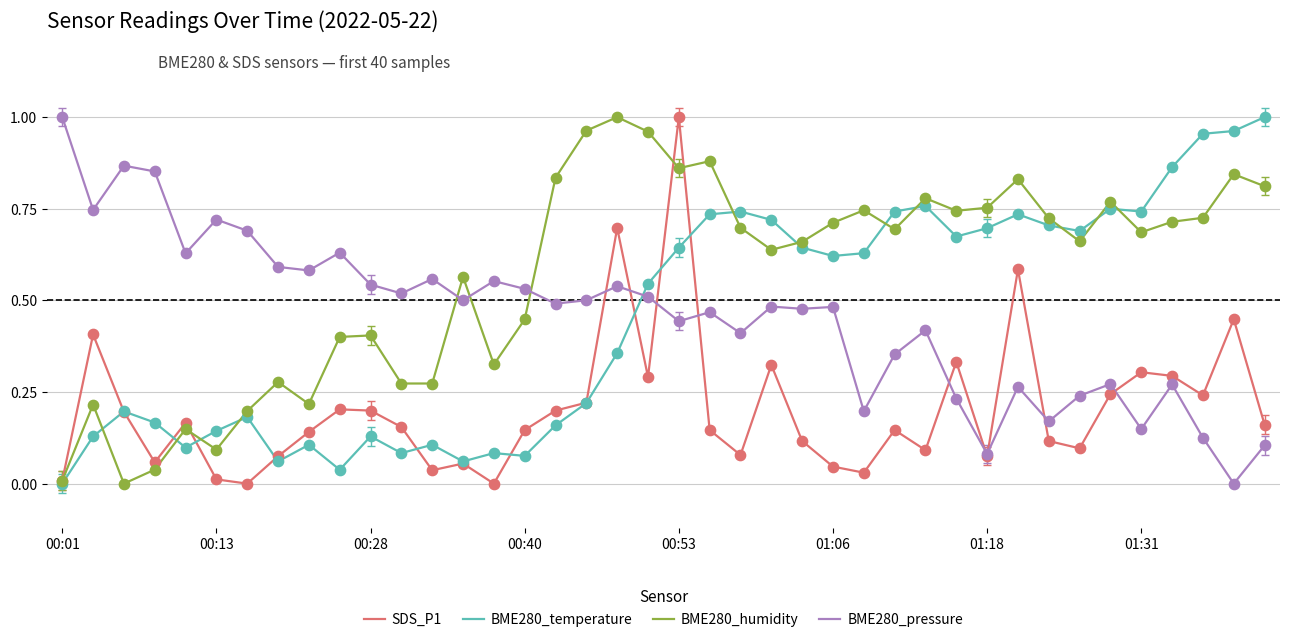

What are all the series names shown in the legend?

SDS_P1, BME280_temperature, BME280_humidity, BME280_pressure